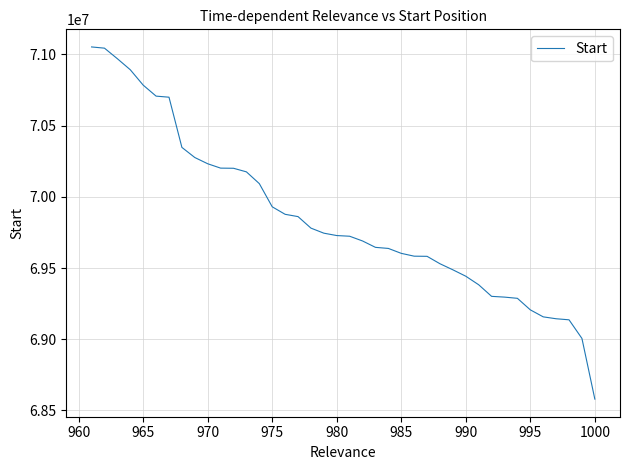

What is the maximum value shown in the chart?

71052441